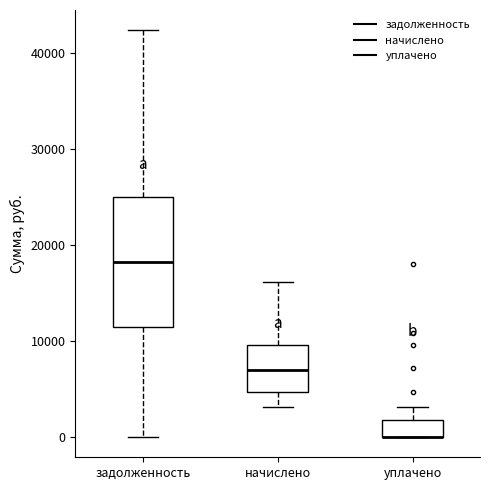

Reading left to right, transcribe this box plot: for each box, give where its median line is, the range the box spans, and where its two whiskers end, as read against the y-axis. The values are not printed on the chart, so give them approximately, as read against the axis.

задолженность: median 18000, box 11000 to 25000, whiskers 0 to 42000
начислено: median 7000, box 5000 to 10000, whiskers 3000 to 16000
уплачено: median 0 (drawn on the box's lower edge), box 0 to 2000, whiskers 0 to 3000